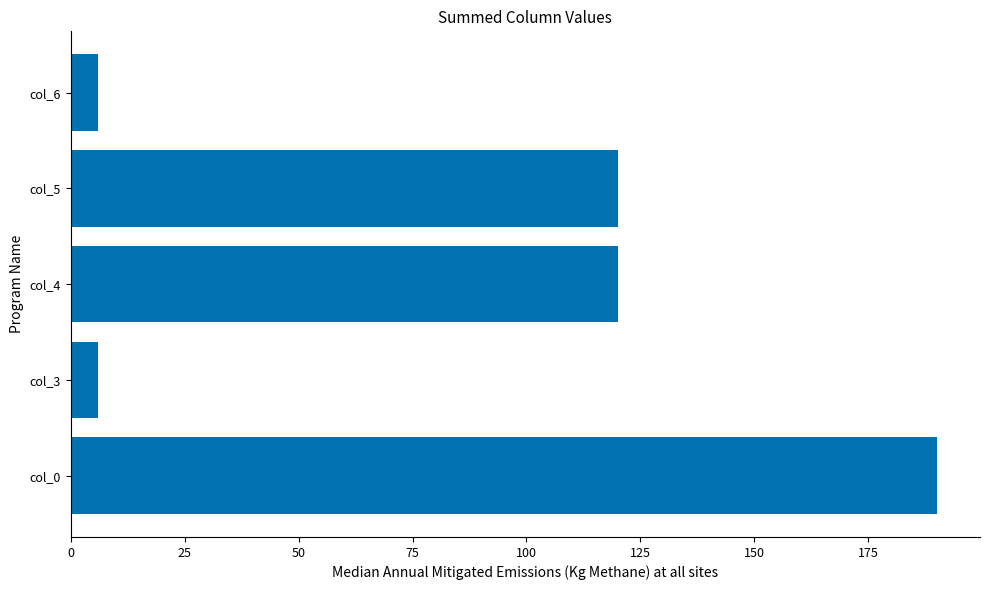

Between col_4 and col_3, which is larger?

col_4